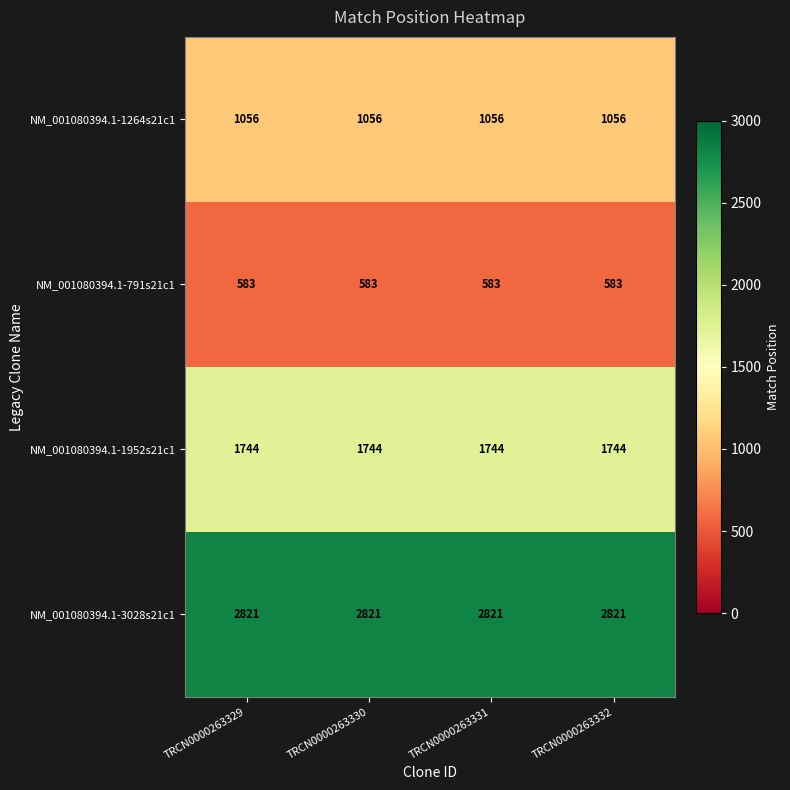

What is the total value across all series at TRCN0000263331?

6204